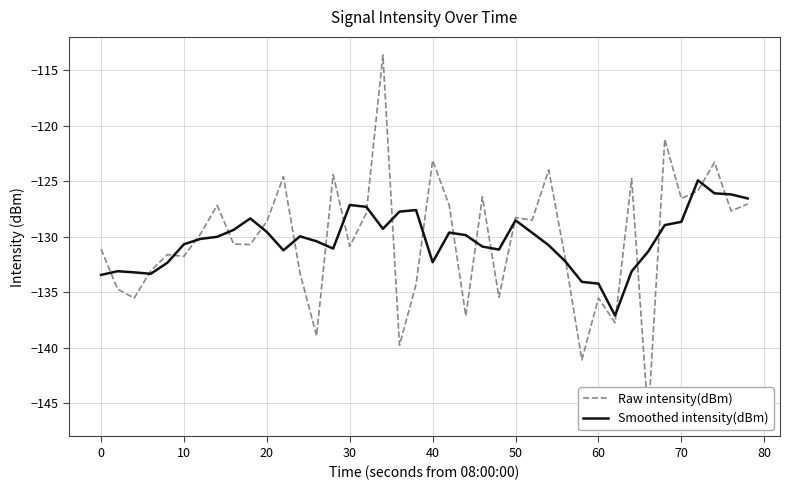

What is the maximum value for Smoothed intensity(dBm)?

-124.9